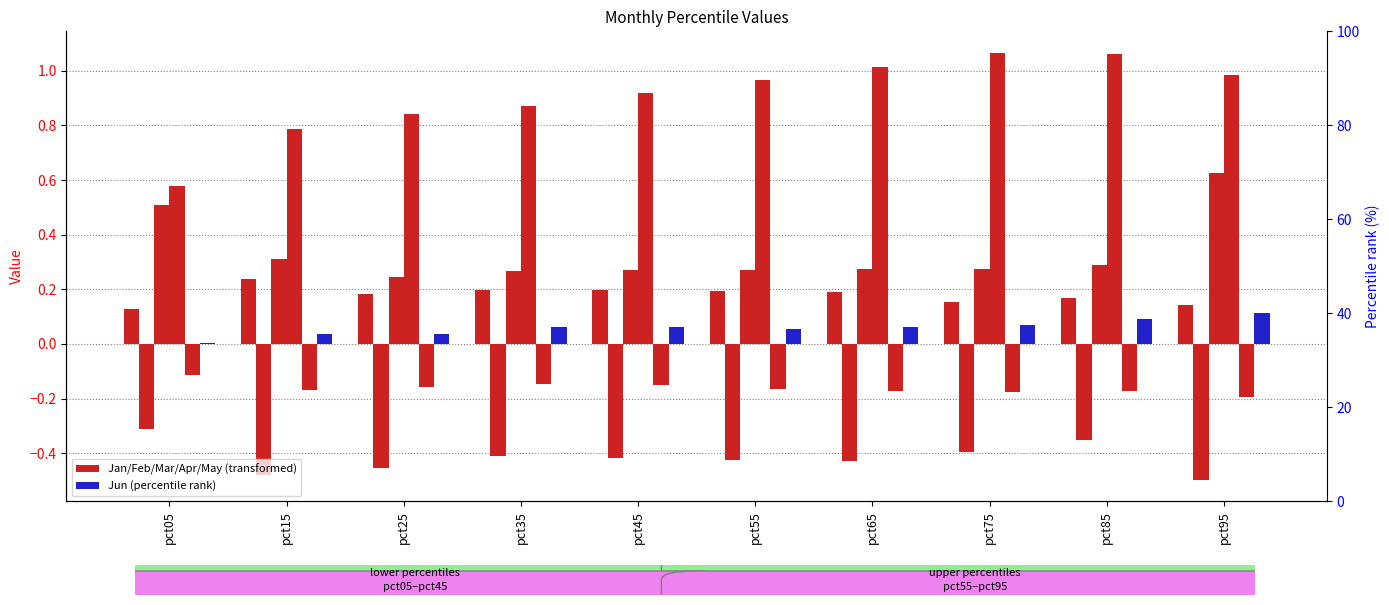

What is the value of the Apr bar at the 9th from the left?

1.1